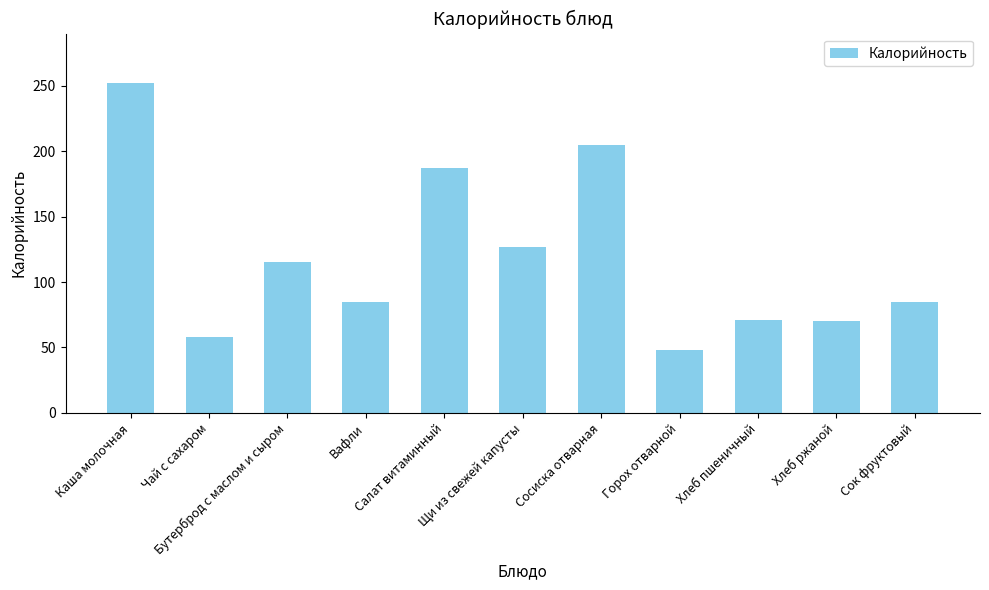

Where does the data first go above 84?

Каша молочная